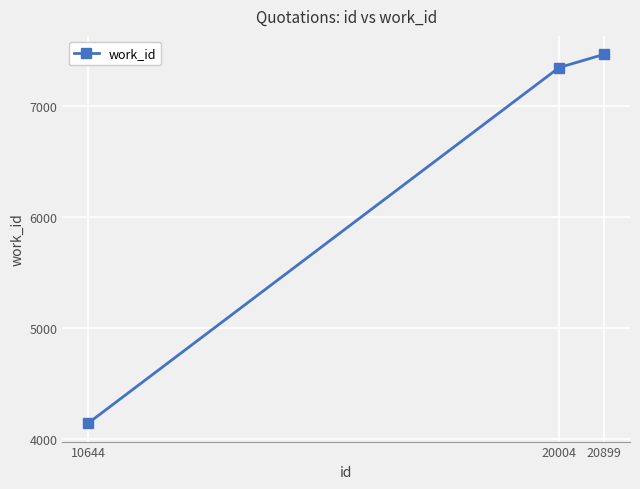

Rank the categories by value from lowest to highest.

10644, 20004, 20899